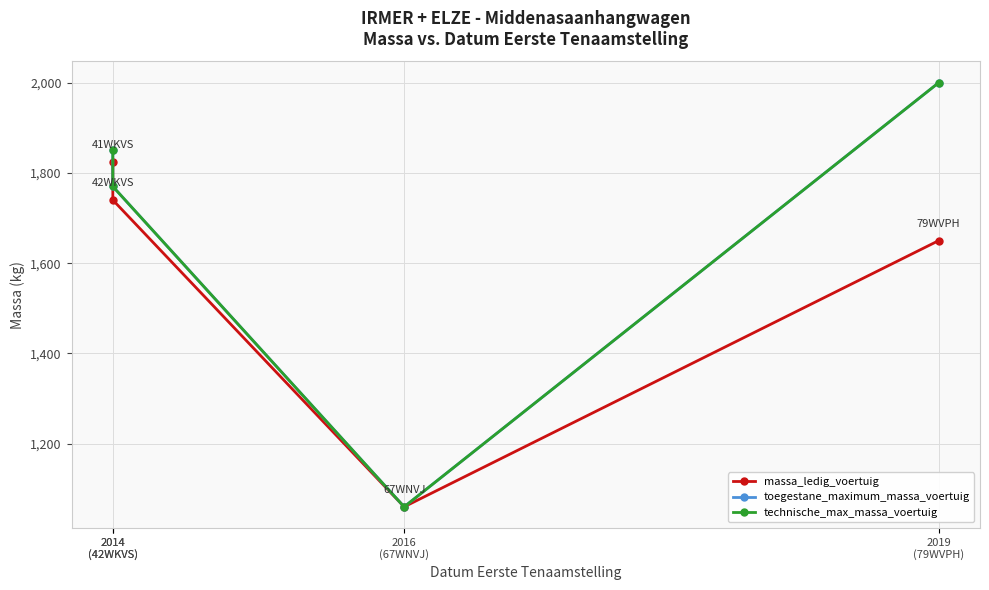

True or false: technische_max_massa_voertuig and toegestane_maximum_massa_voertuig intersect in this chart.

False